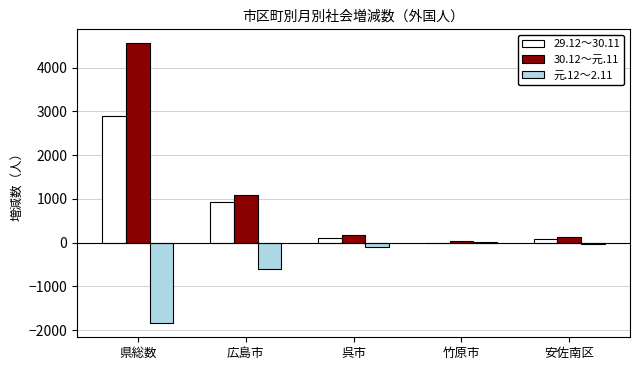

The 30.12～元.11 series shows 4557 at 県総数. True or false?

True